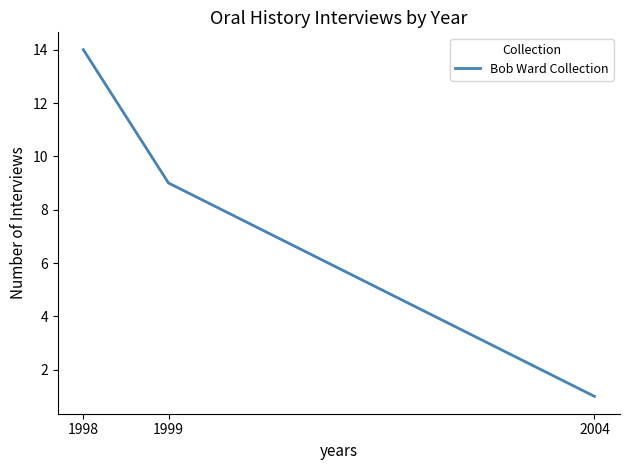

Where is the data nearest to the value 7?

1999